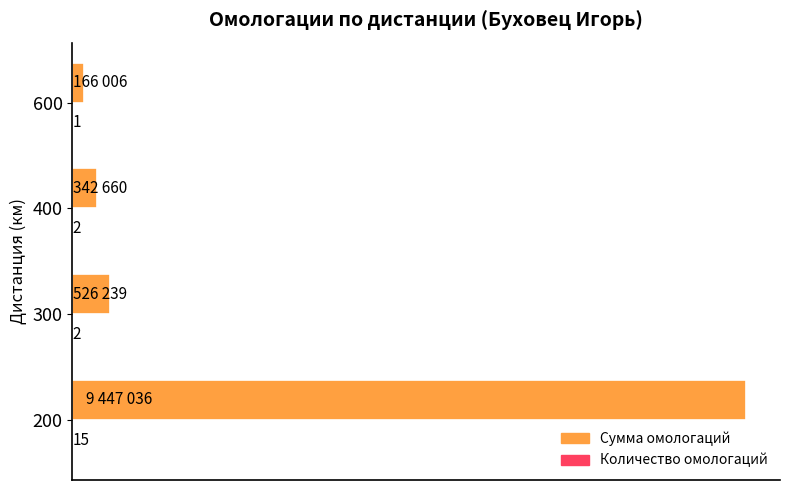

Reading left to right, list all the values displayed in this chart.

Сумма омологаций: 9447036	526239	342660	166006
Количество омологаций: 15	2	2	1